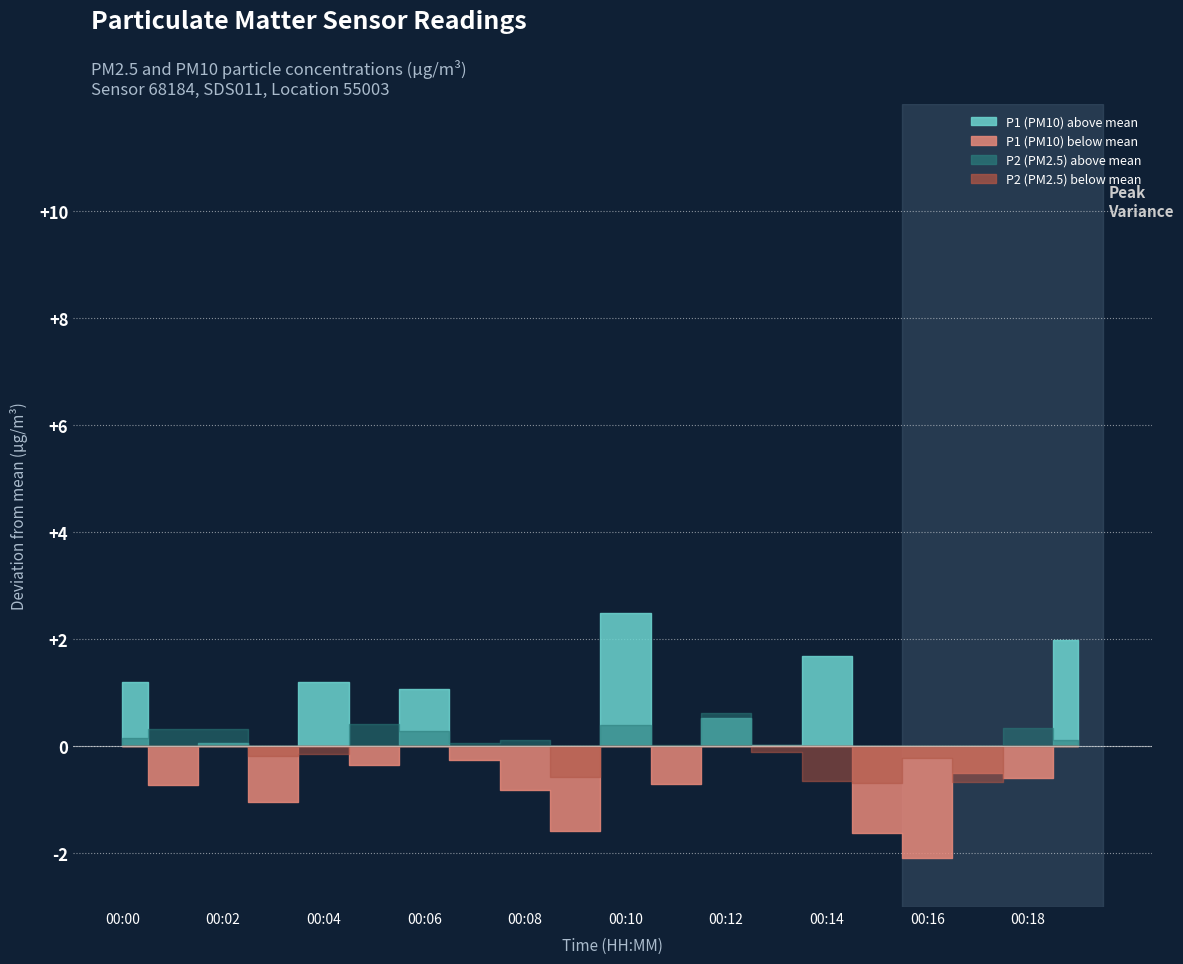

Rank the series by their average value, from lowest to highest.

P2, P1